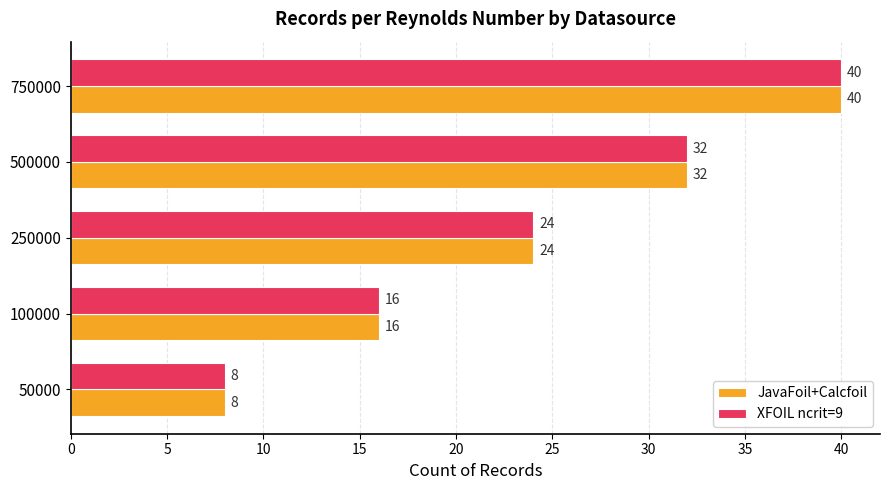

What is the difference between the second highest and minimum values in the JavaFoil+Calcfoil series?

24